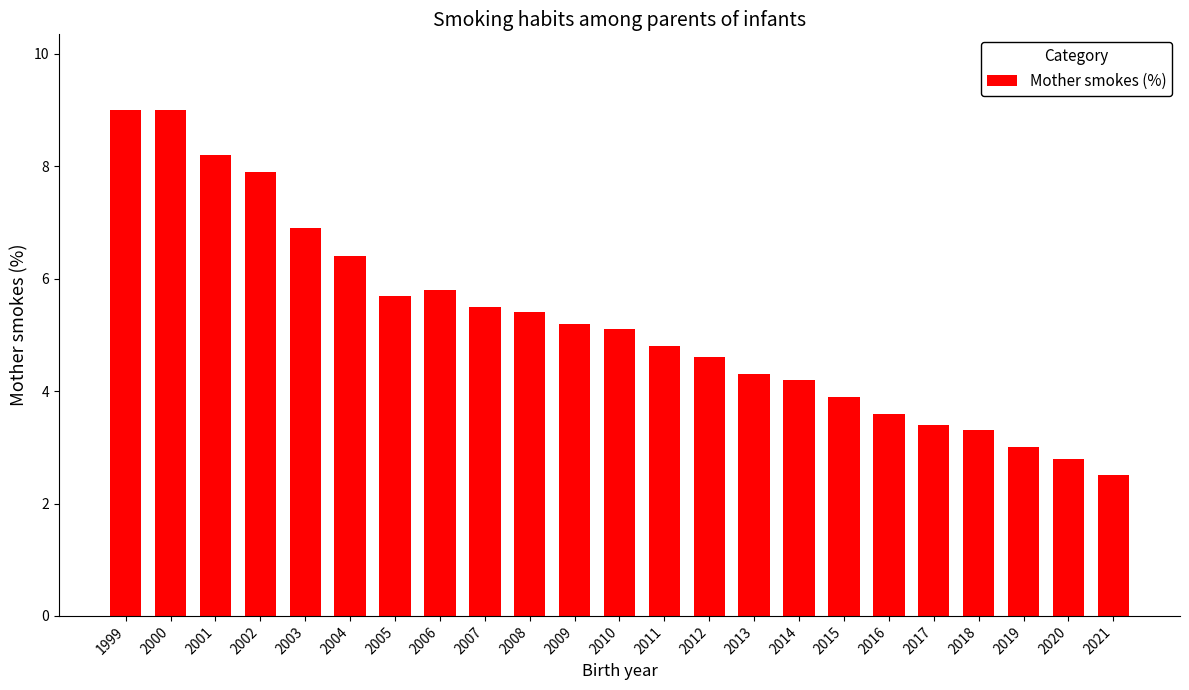

Reading left to right, extract all data points from this chart.

9.0	9.0	8.2	7.9	6.9	6.4	5.7	5.8	5.5	5.4	5.2	5.1	4.8	4.6	4.3	4.2	3.9	3.6	3.4	3.3	3.0	2.8	2.5